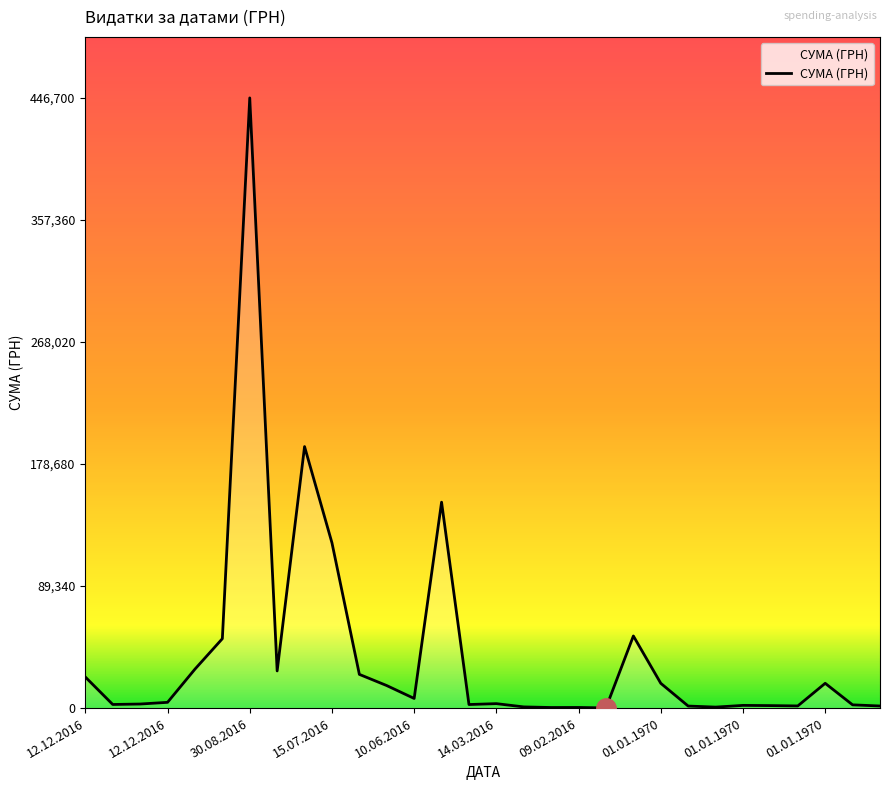

True or false: the data has more than 2 interior local peaks.

True